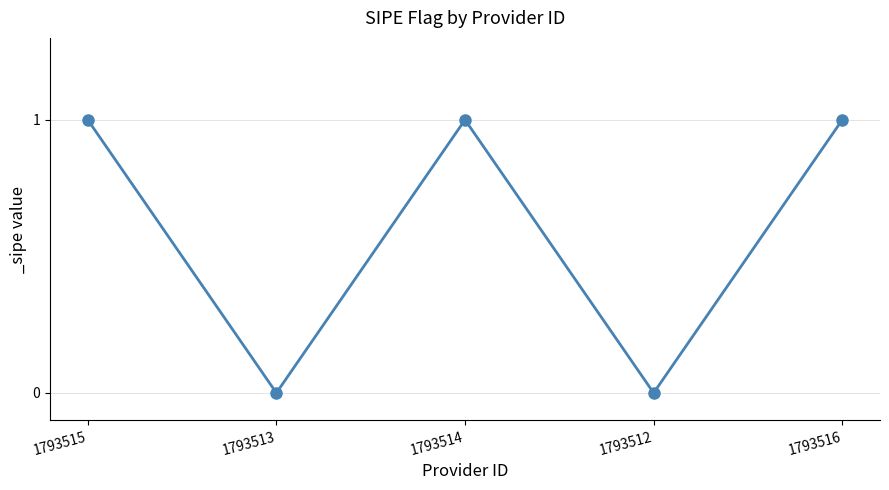

How many interior local valleys (lower than both neighbors) does the data have?

2